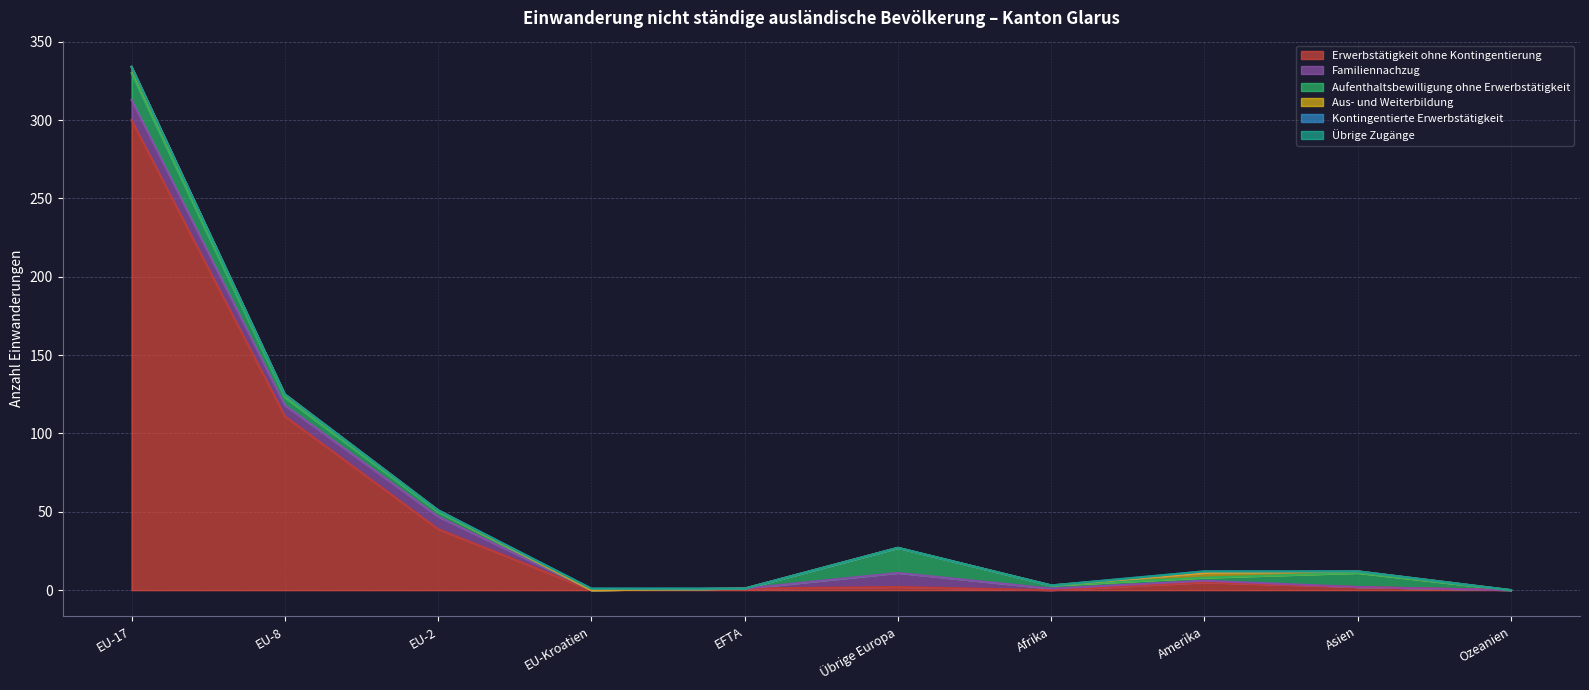

How many intersections are there between Kontingentierte Erwerbstätigkeit and Aus- und Weiterbildung?

1